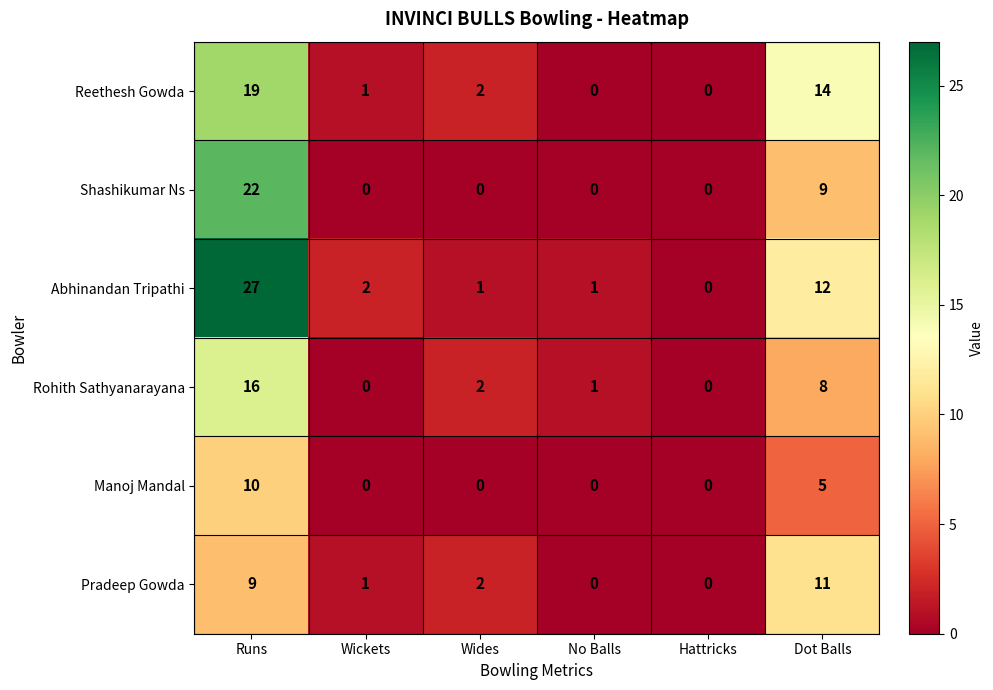

List the series in order of their peak value, highest first.

Abhinandan Tripathi, Shashikumar Ns, Reethesh Gowda, Rohith Sathyanarayana, Pradeep Gowda, Manoj Mandal